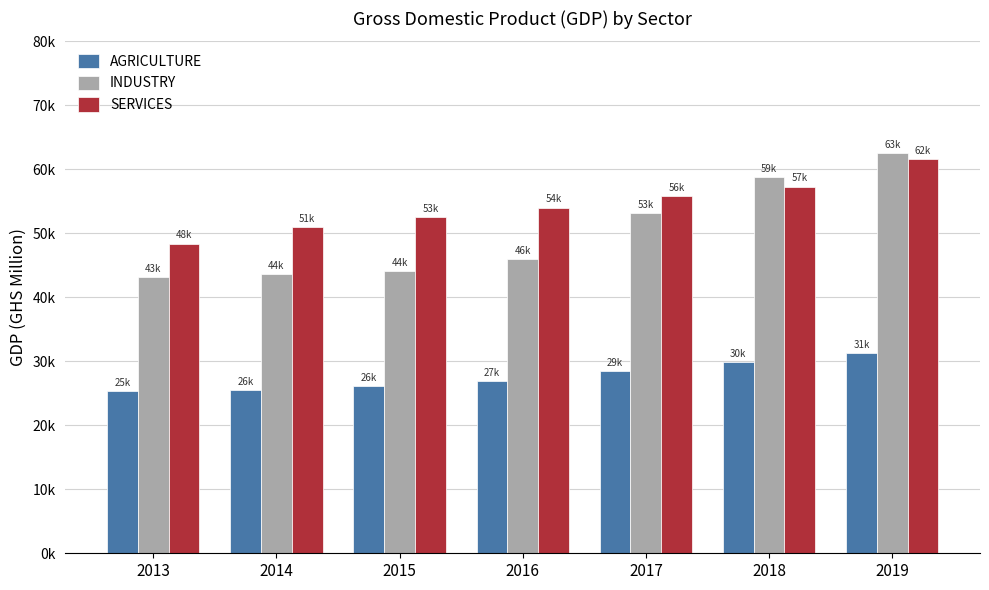

What is the total value across all series at 2016?

126866.0